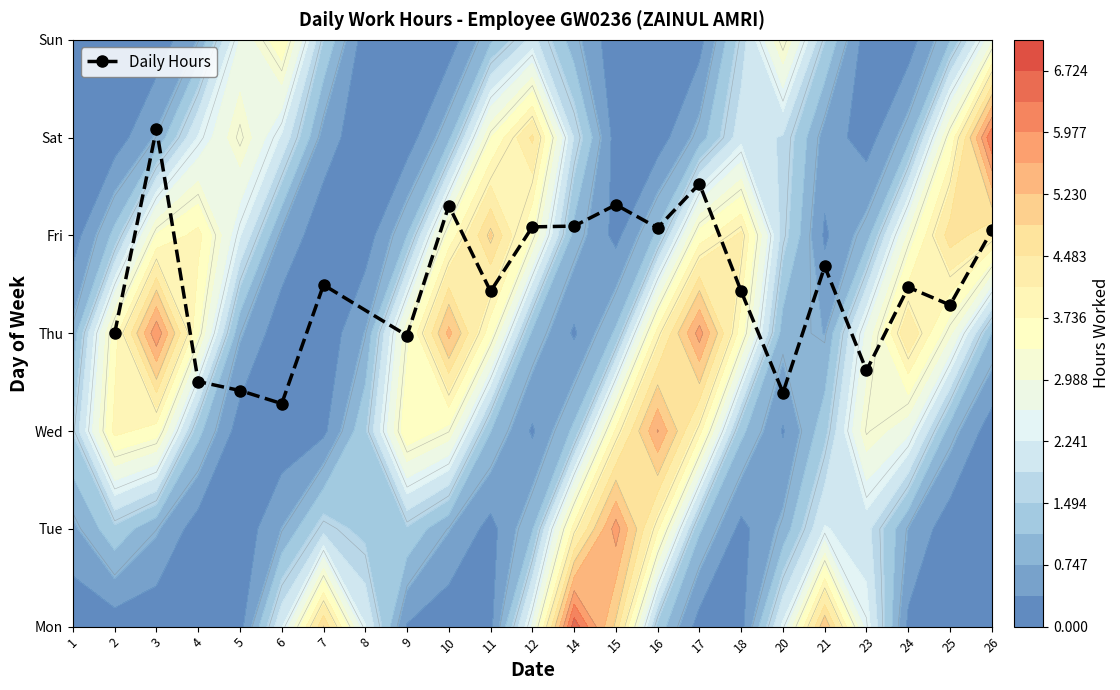

Between 26 and 9, which is larger?

26